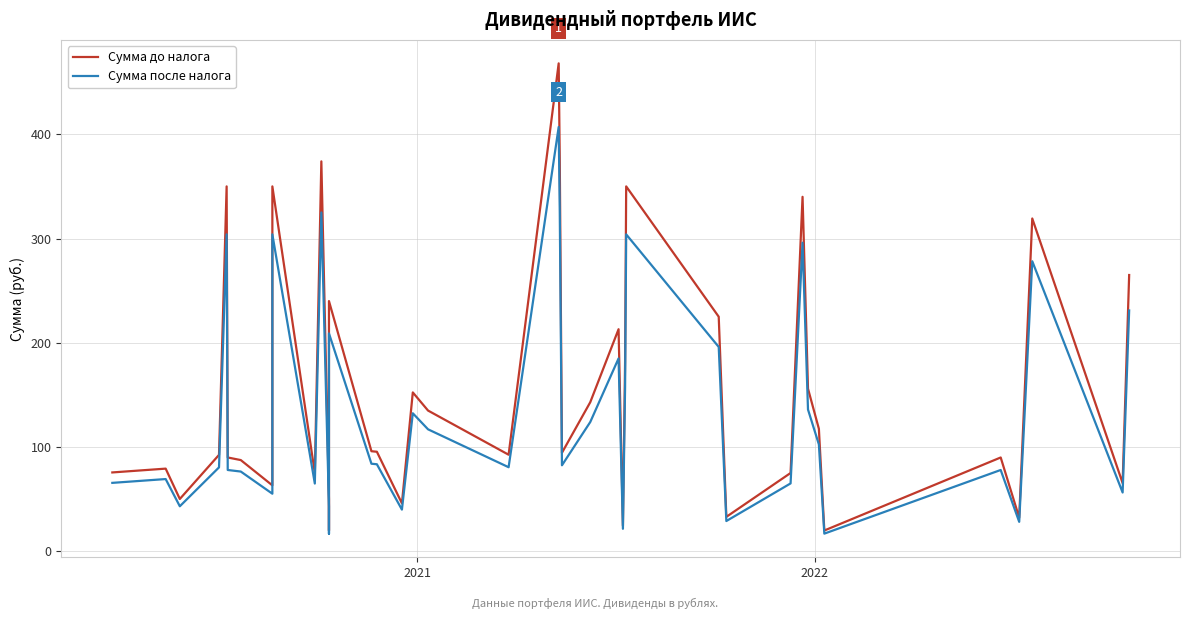

What is the difference between the maximum and minimum values in the Сумма после налога series?

390.1